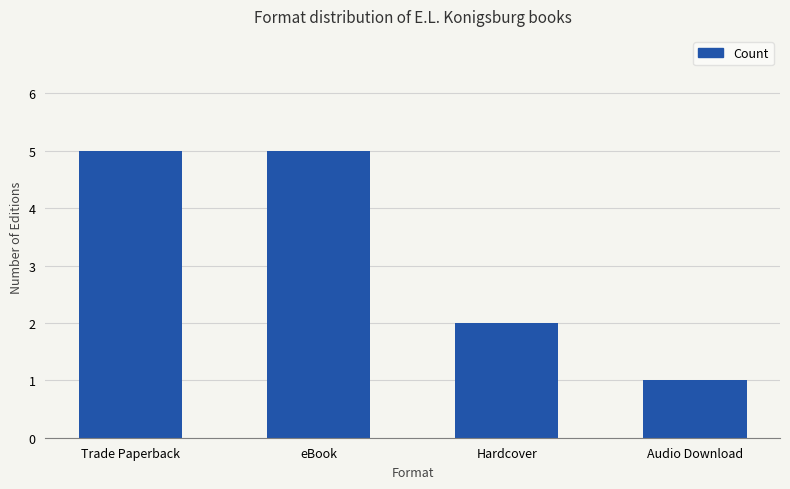

Between eBook and Hardcover, which is larger?

eBook